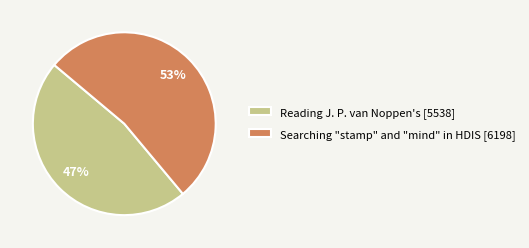

What is the smallest slice in the pie chart?

Reading J. P. van Noppen's